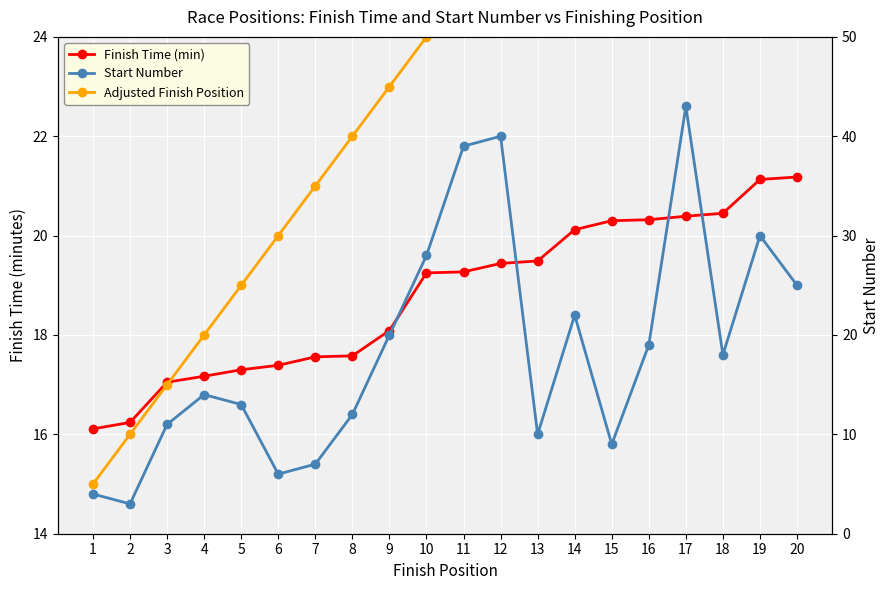

Where do Adjusted Finish Position and Finish Time (min) first cross each other?

3 and 4